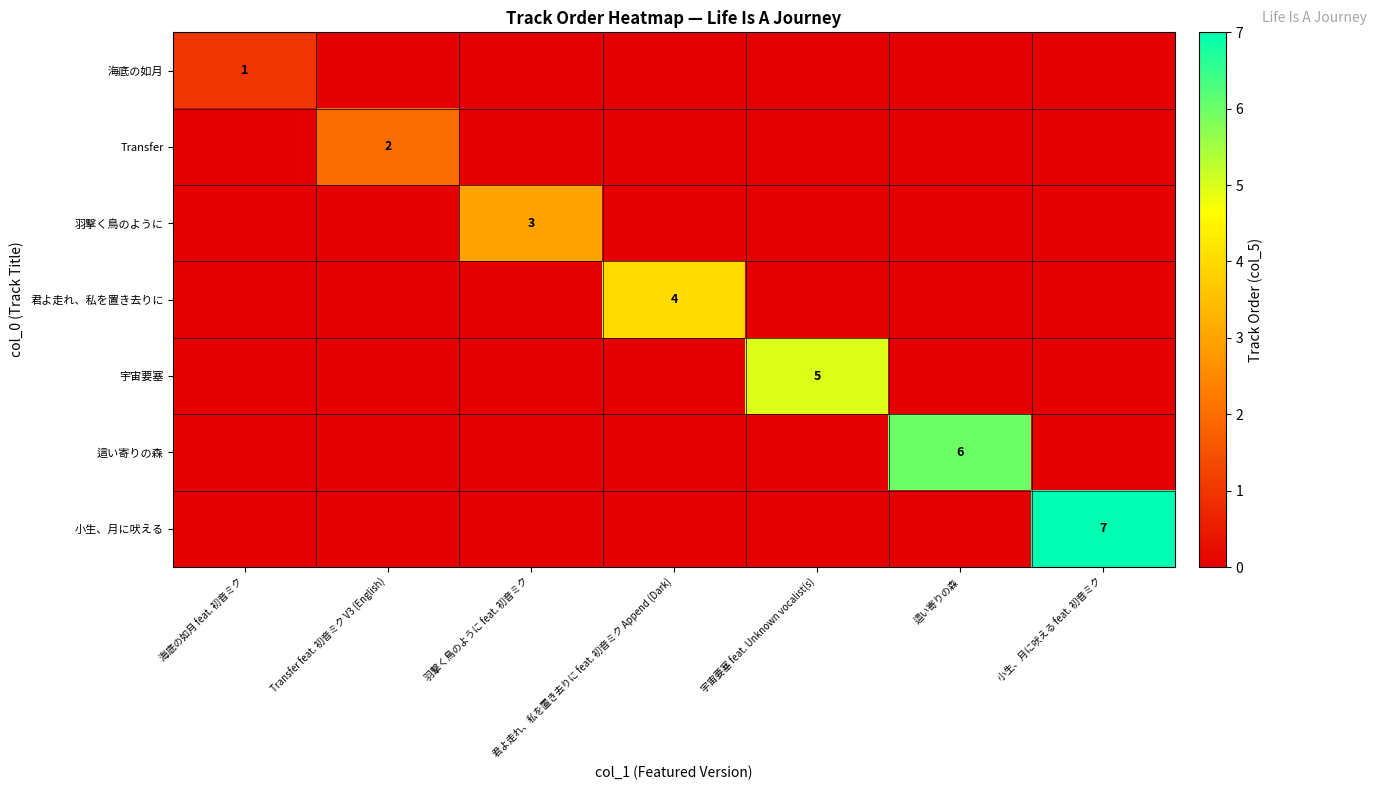

Is it true that 宇宙要塞 equals 5 at 宇宙要塞 feat. Unknown vocalist(s)?

True